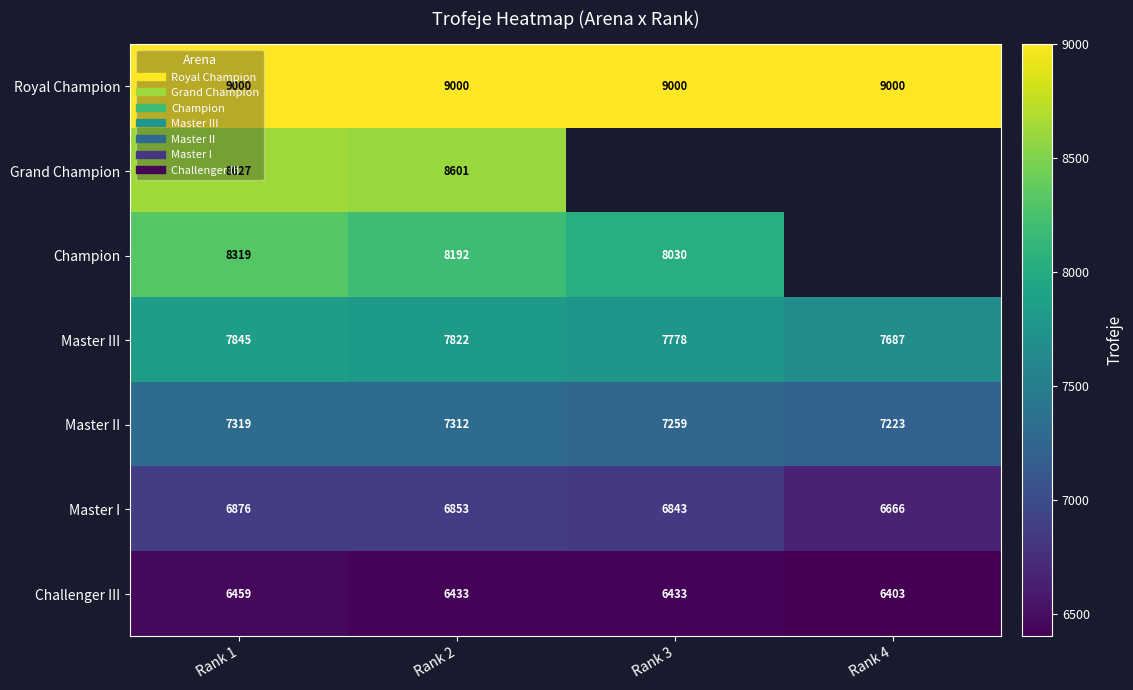

At Rank 2, list the series in order from largest to smallest.

Royal Champion, Grand Champion, Champion, Master III, Master II, Master I, Challenger III